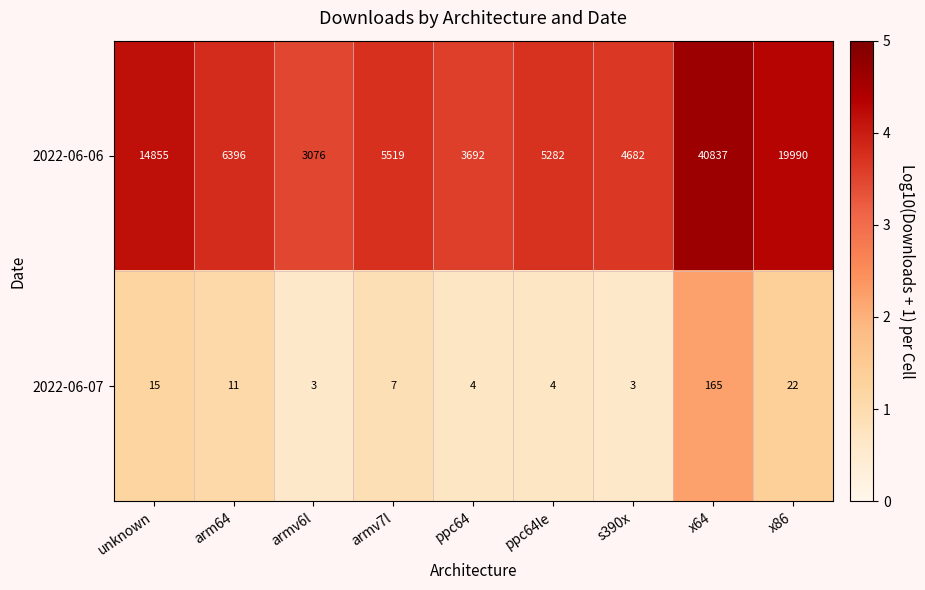

At how many categories does at least one series exceed 4?

9